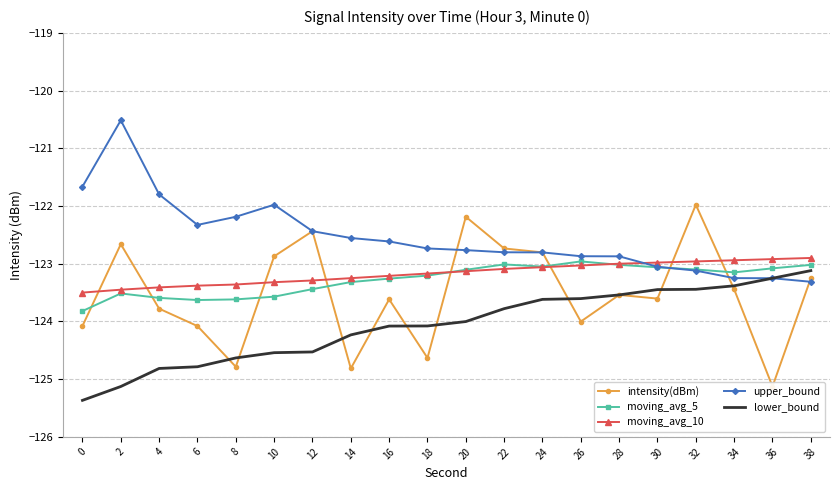

What is the highest value of the intensity(dBm) series?

-122.0